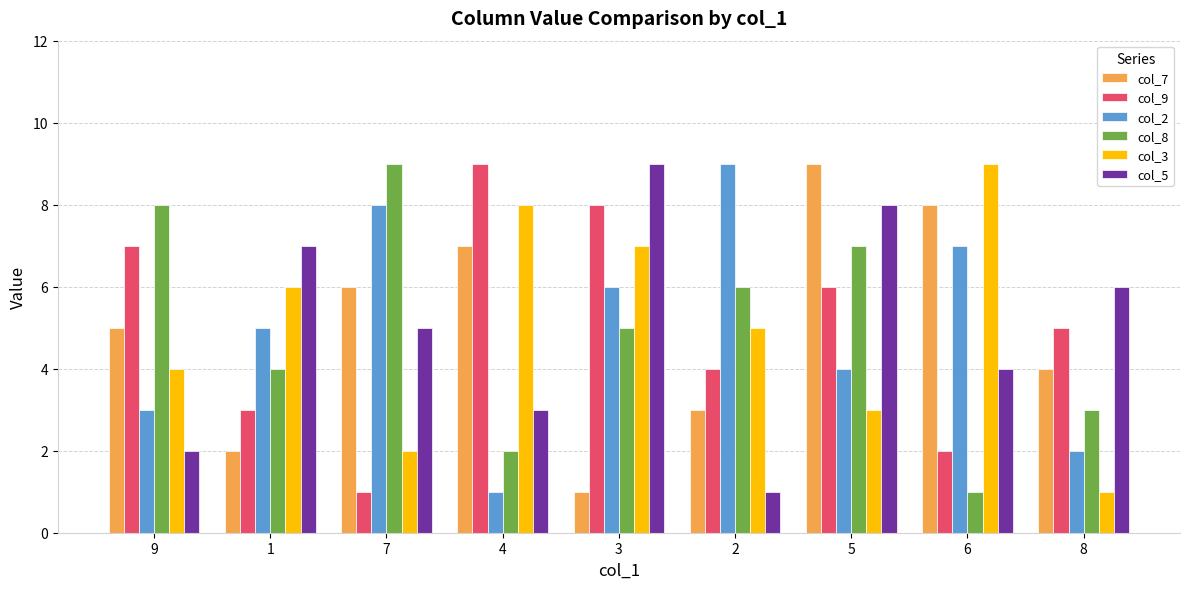

Where is col_2 nearest to the value 5?

1